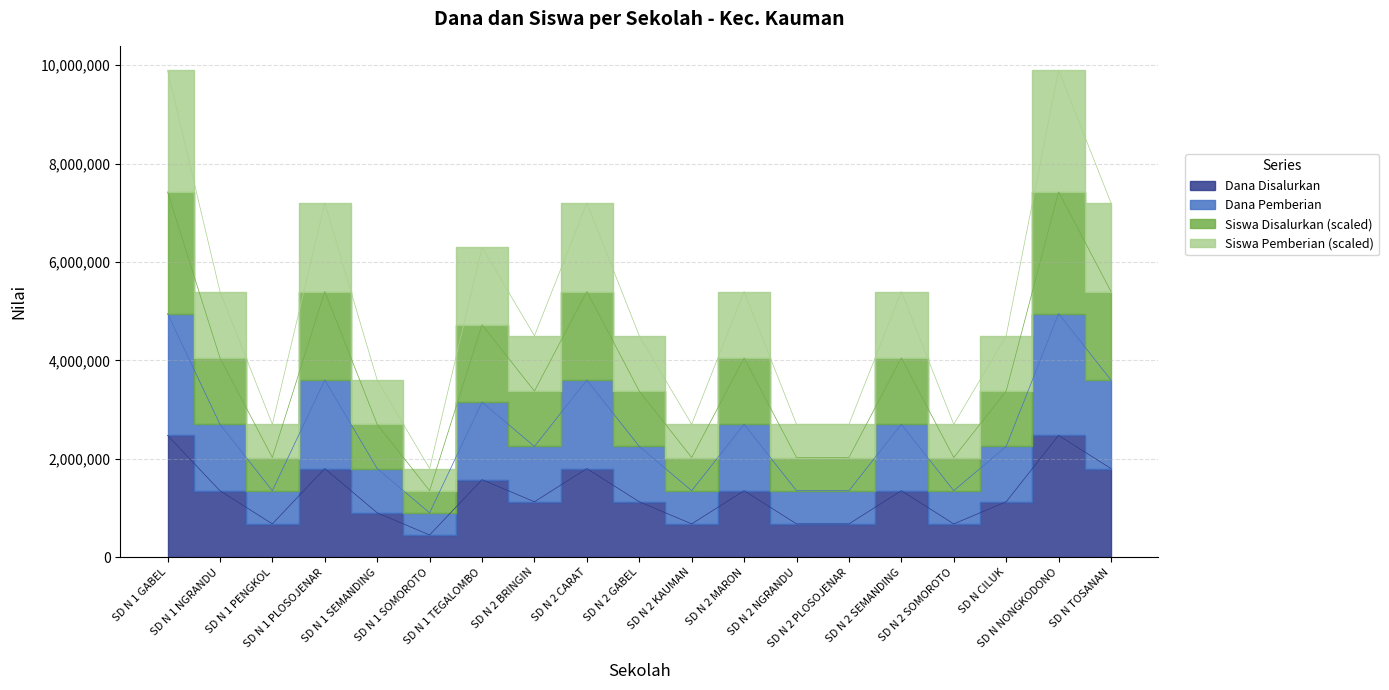

Which series has the largest total across all categories?

Siswa Pemberian